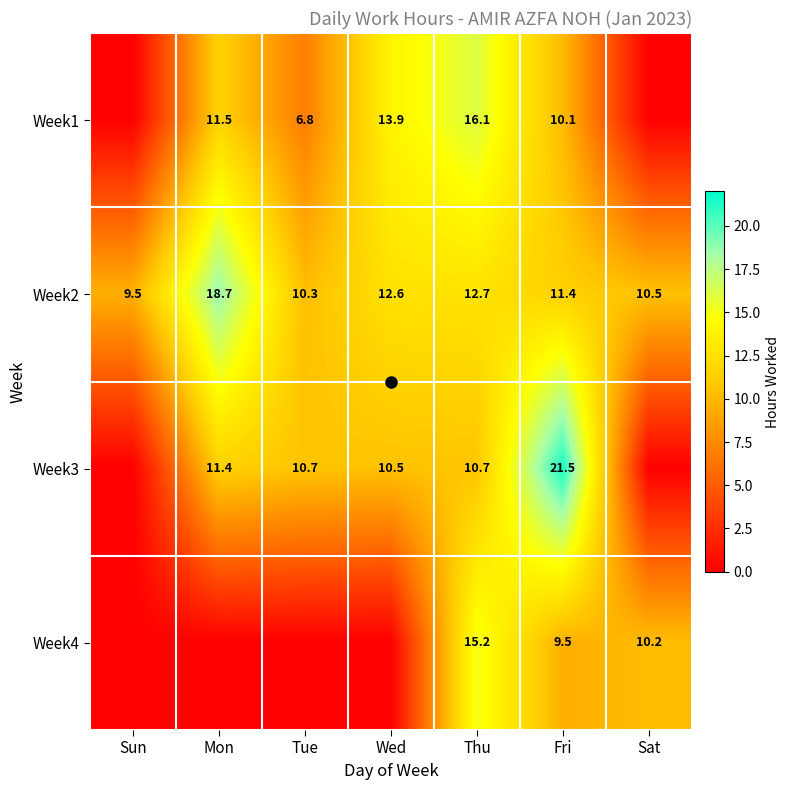

The value of Week3 at Mon is 6.9. True or false?

False